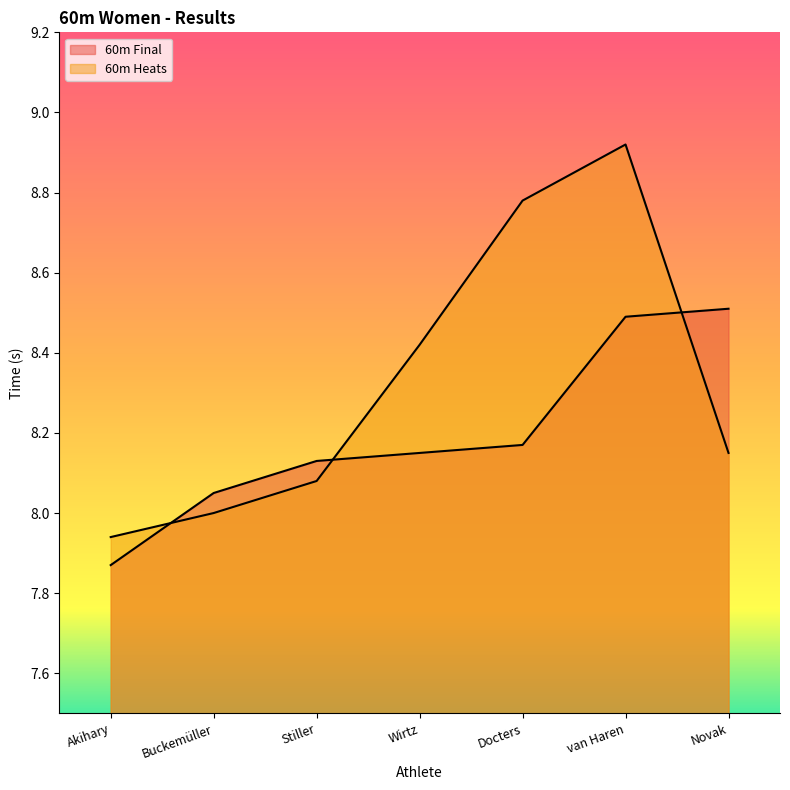

Rank the series at van Haren from lowest to highest value.

60m Final, 60m Heats